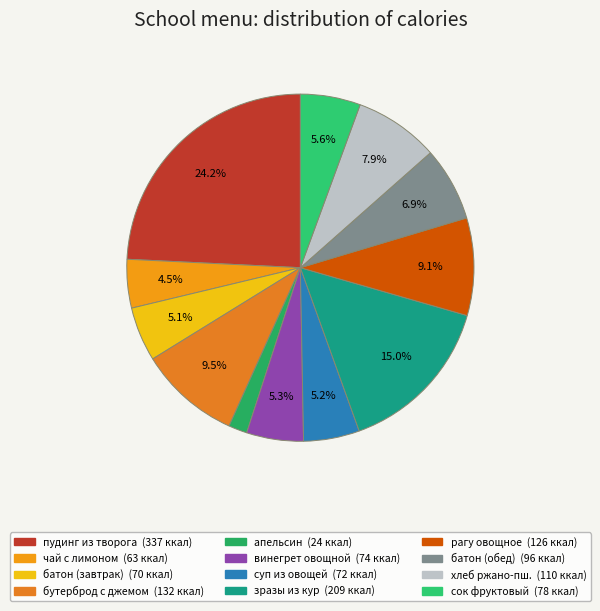

How many segments does this pie chart have?

12